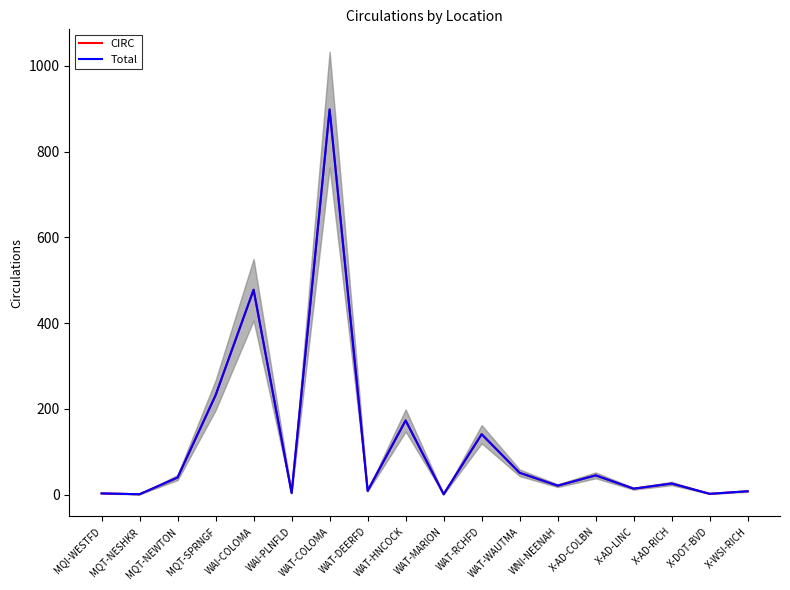

True or false: Total and CIRC cross at least once.

False